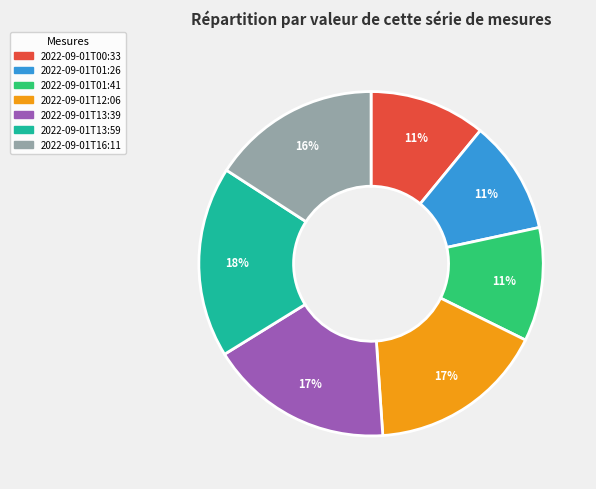

How many slices are in this pie chart?

7